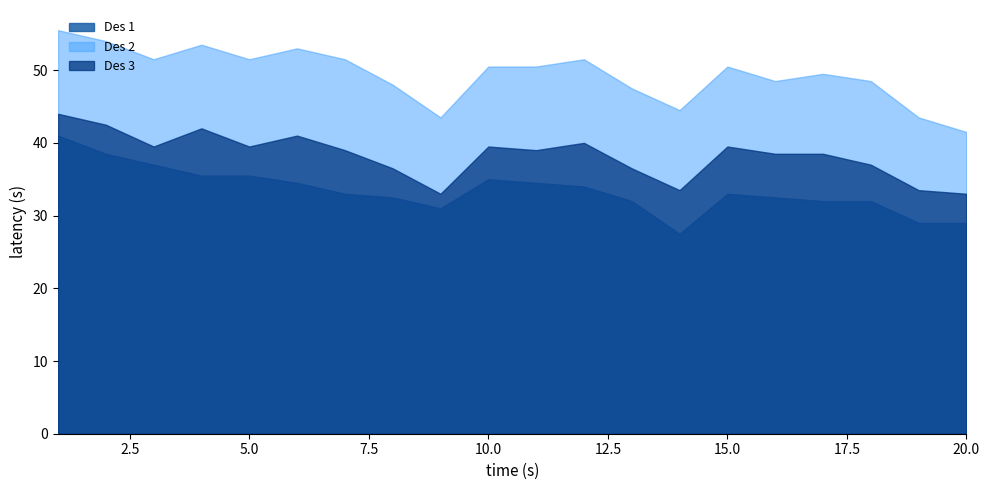

True or false: Des 2 and Des 1 cross at least once.

False